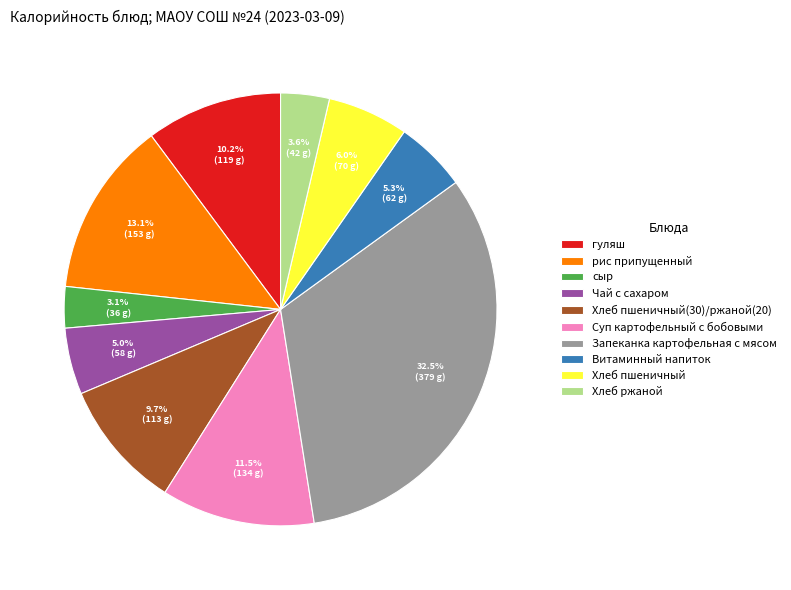

Combined, do Хлеб пшеничный(30)/ржаной(20) and Хлеб пшеничный account for over 50%?

No